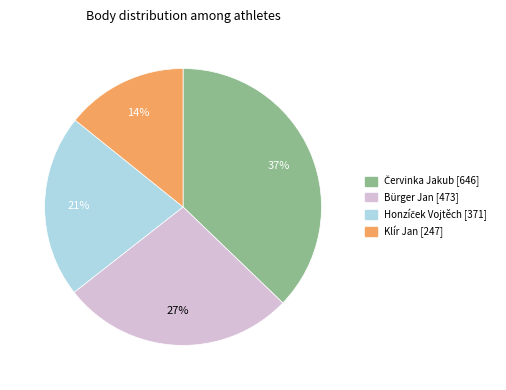

True or false: Klír Jan accounts for 29% of the total.

False